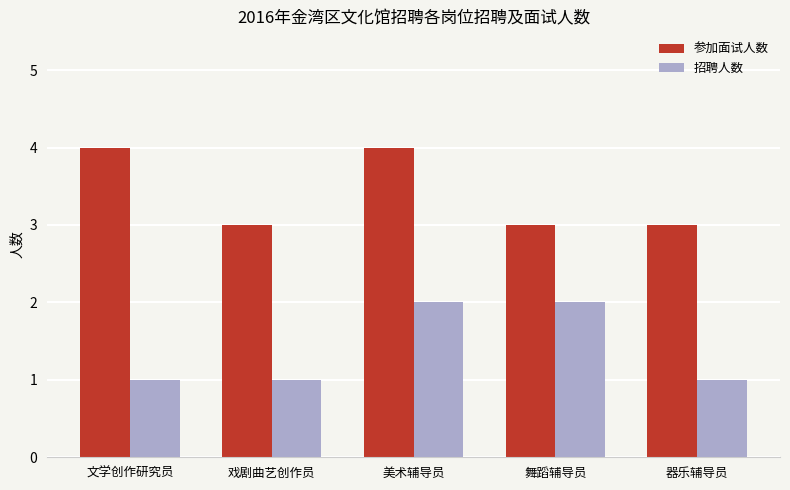

List the series in order of their peak value, lowest first.

招聘人数, 参加面试人数